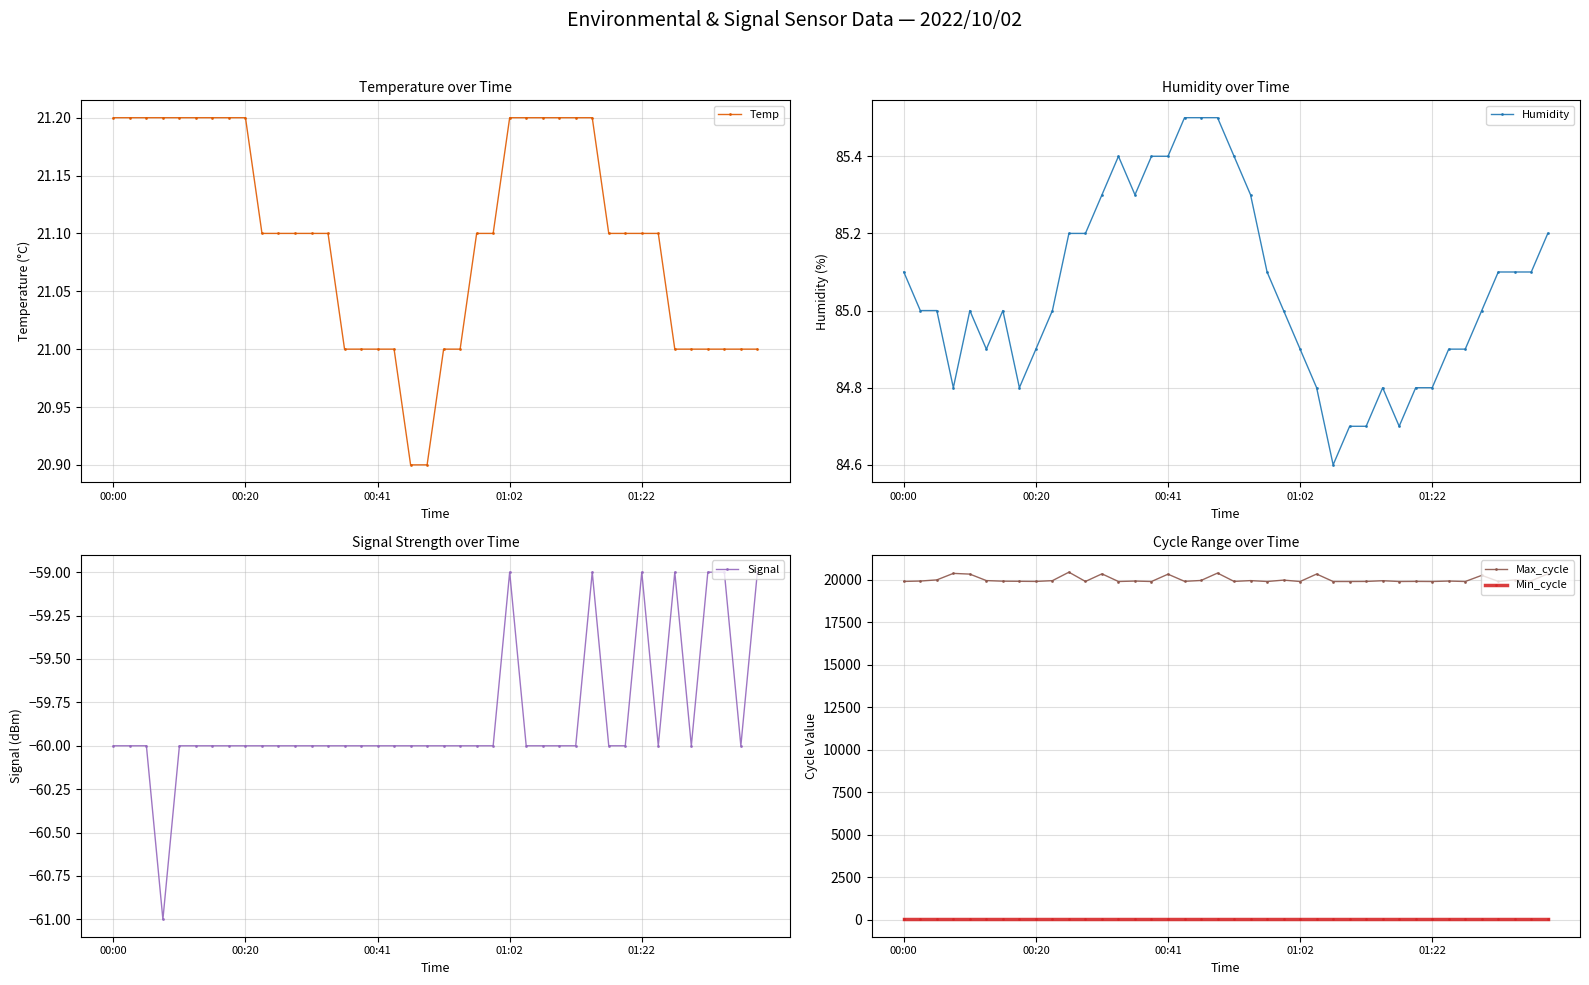

What is the average value of the Max_cycle series?

20024.5